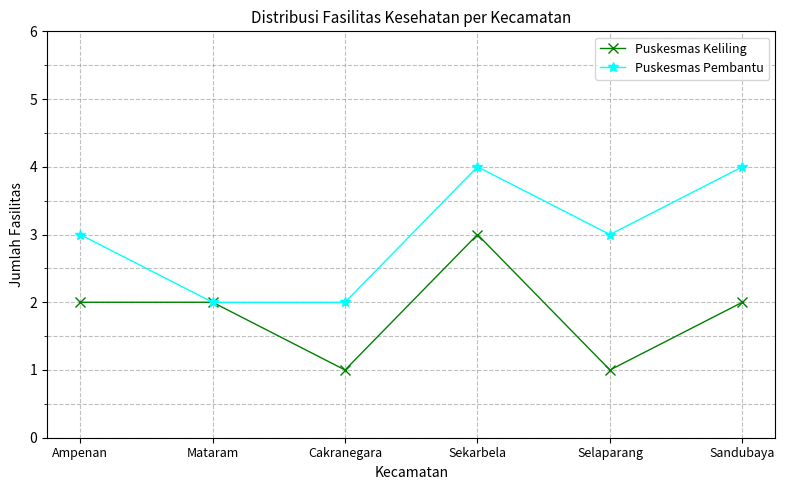

Which series has the largest total across all categories?

Puskesmas Pembantu